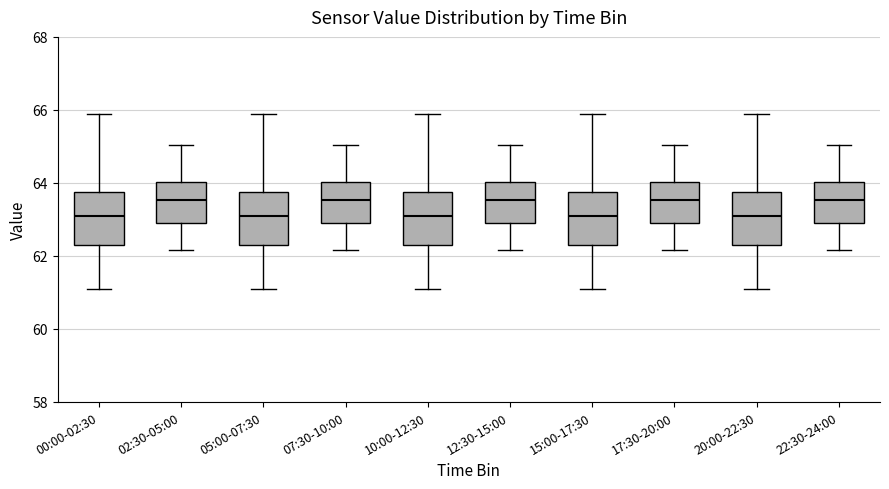

Reading left to right, transcribe this box plot: for each box, give where its median line is, the range the box spans, and where its two whiskers end, as read against the y-axis. The values are not printed on the chart, so give them approximately, as read against the axis.

00:00-02:30: median 63.0, box 62.4 to 63.8, whiskers 61.0 to 66.0
02:30-05:00: median 63.6, box 63.0 to 64.0, whiskers 62.2 to 65.0
05:00-07:30: median 63.0, box 62.4 to 63.8, whiskers 61.0 to 66.0
07:30-10:00: median 63.6, box 63.0 to 64.0, whiskers 62.2 to 65.0
10:00-12:30: median 63.0, box 62.4 to 63.8, whiskers 61.0 to 66.0
12:30-15:00: median 63.6, box 63.0 to 64.0, whiskers 62.2 to 65.0
15:00-17:30: median 63.0, box 62.4 to 63.8, whiskers 61.0 to 66.0
17:30-20:00: median 63.6, box 63.0 to 64.0, whiskers 62.2 to 65.0
20:00-22:30: median 63.0, box 62.4 to 63.8, whiskers 61.0 to 66.0
22:30-24:00: median 63.6, box 63.0 to 64.0, whiskers 62.2 to 65.0